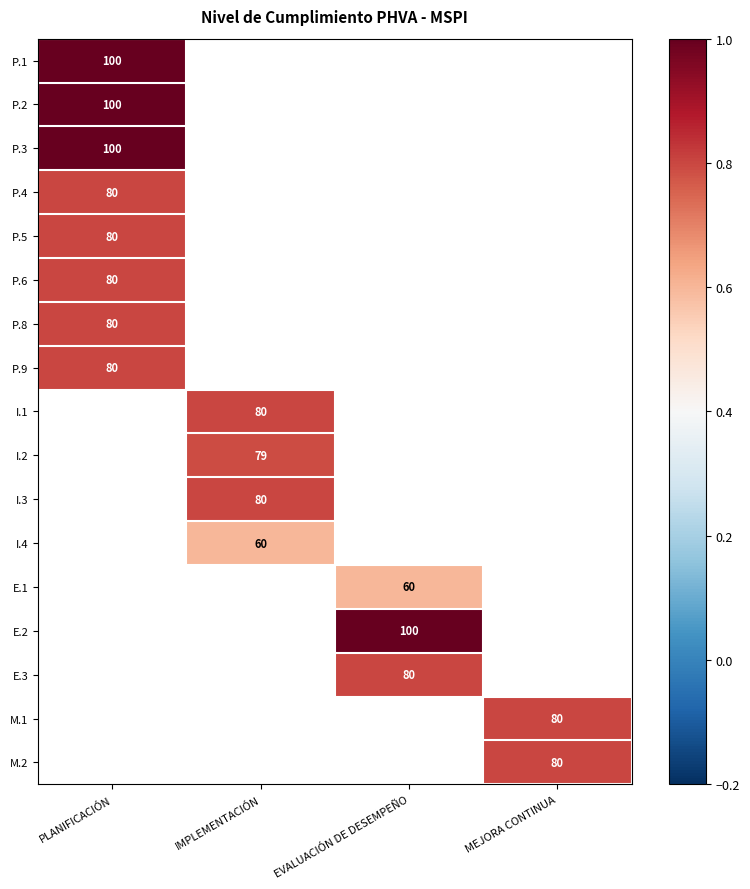

What is the highest value of the P.5 series?

0.8